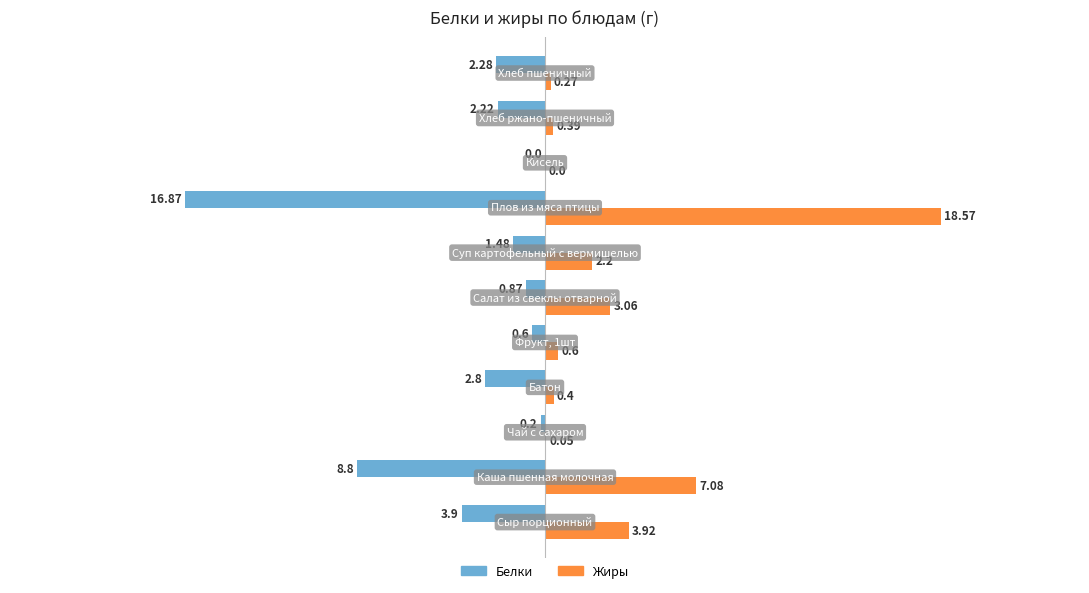

How many data points in Жиры are above 0?

10